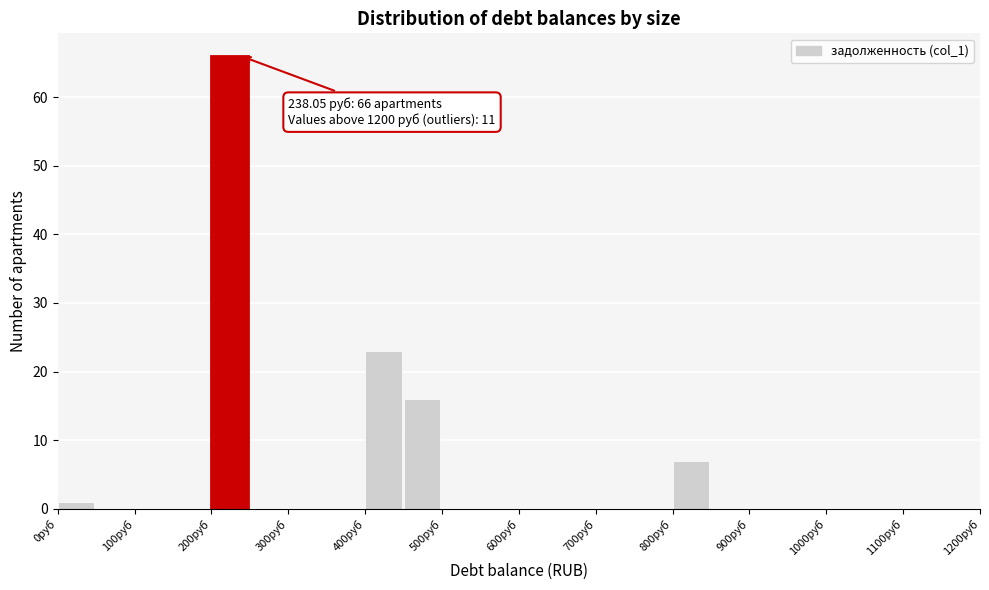

Over which range of the x-axis is the bar tallest?

200 to 250